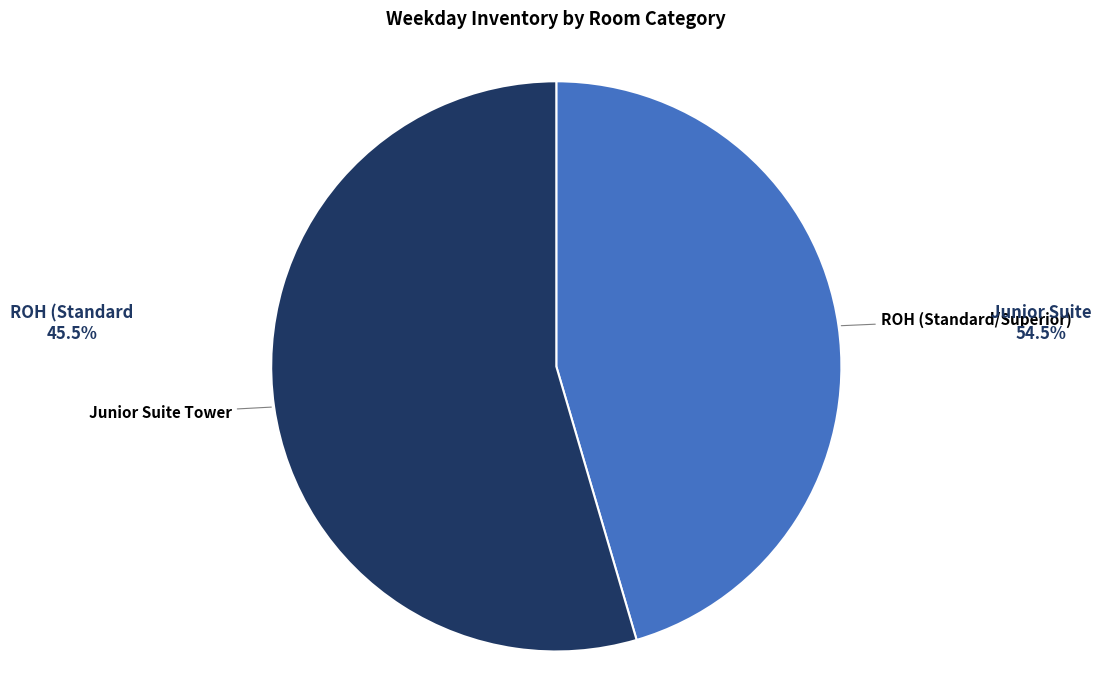

Which category accounts for the majority?

Junior Suite Tower